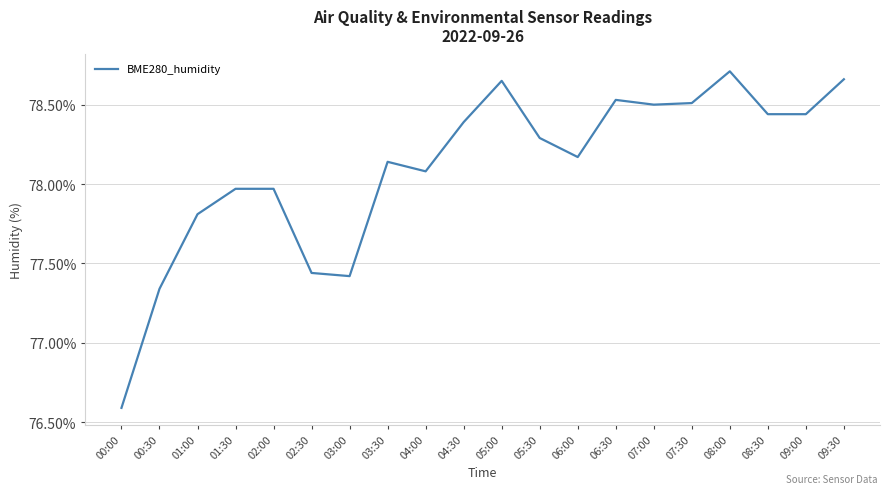

What is the change in value from 01:30 to 07:00?

+0.5